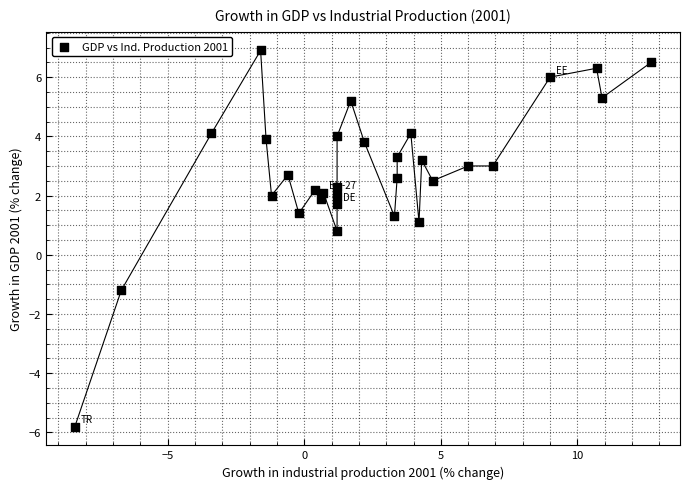

What Y value in the scatter plot is closest to 0?

0.8